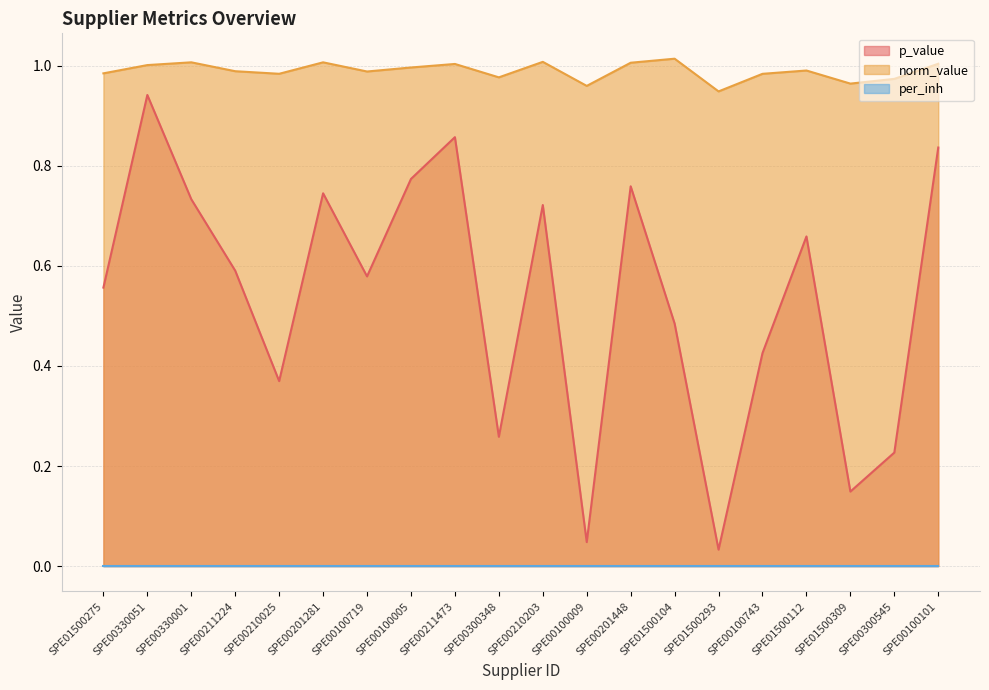

True or false: norm_value and p_value intersect in this chart.

False